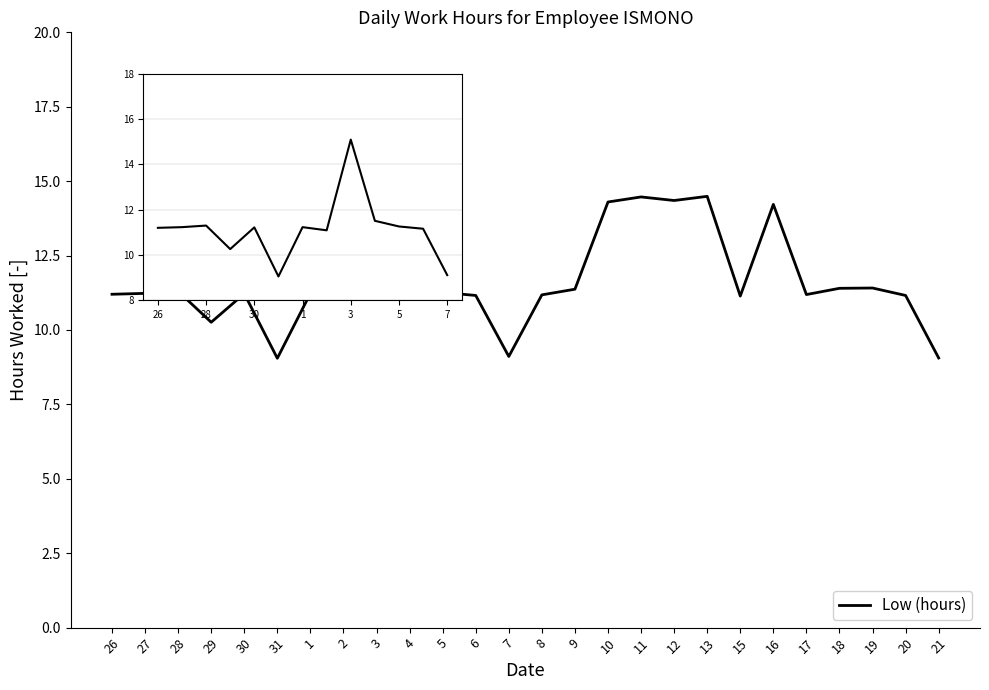

The value at 12 is 14.3. True or false?

True